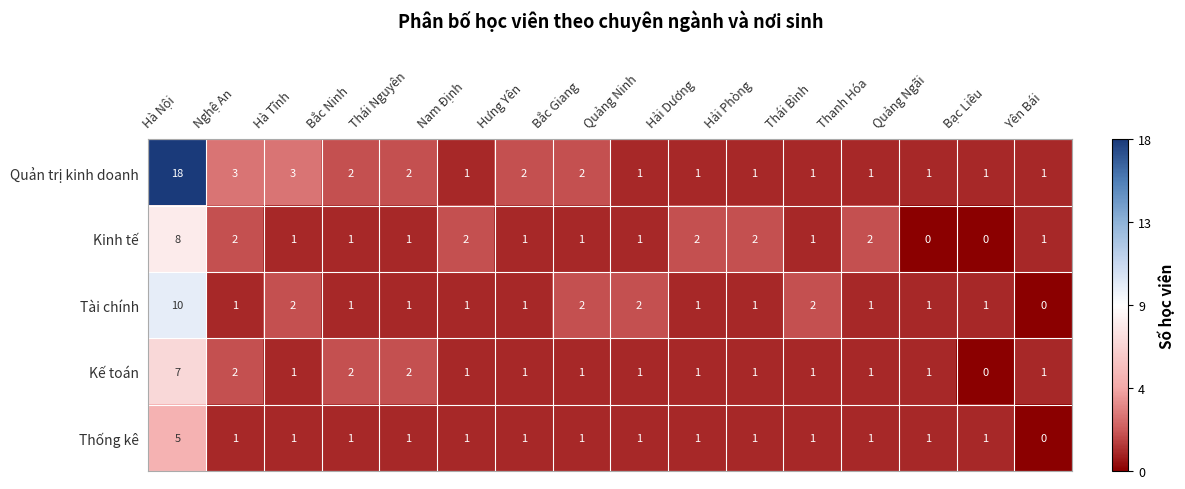

Rank the series by their maximum value, from lowest to highest.

Thống kê, Kế toán, Kinh tế, Tài chính, Quản trị kinh doanh